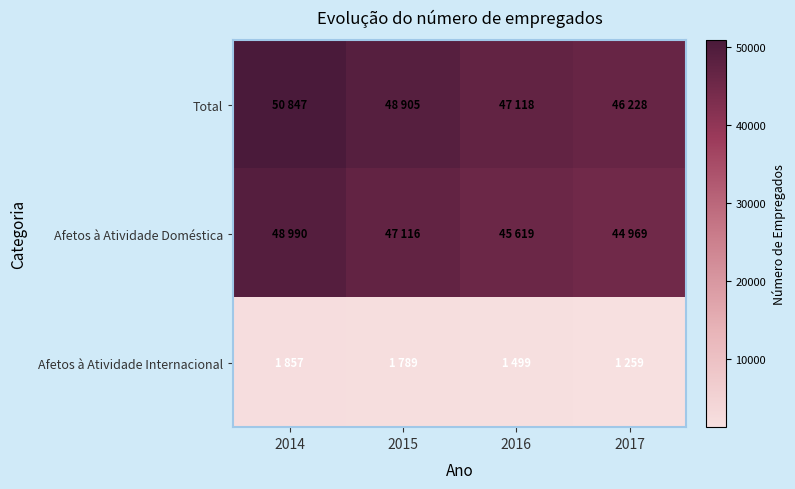

Rank the series by their maximum value, from highest to lowest.

Total, Afetos à Atividade Doméstica, Afetos à Atividade Internacional